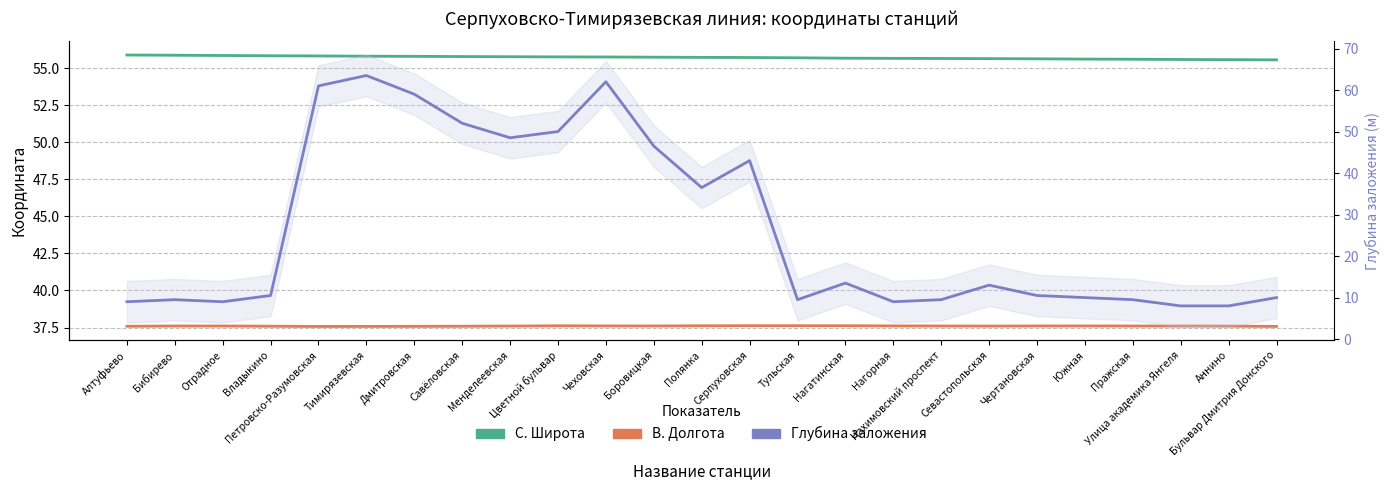

What is the difference between the maximum and minimum values in the С. Широта series?

0.3